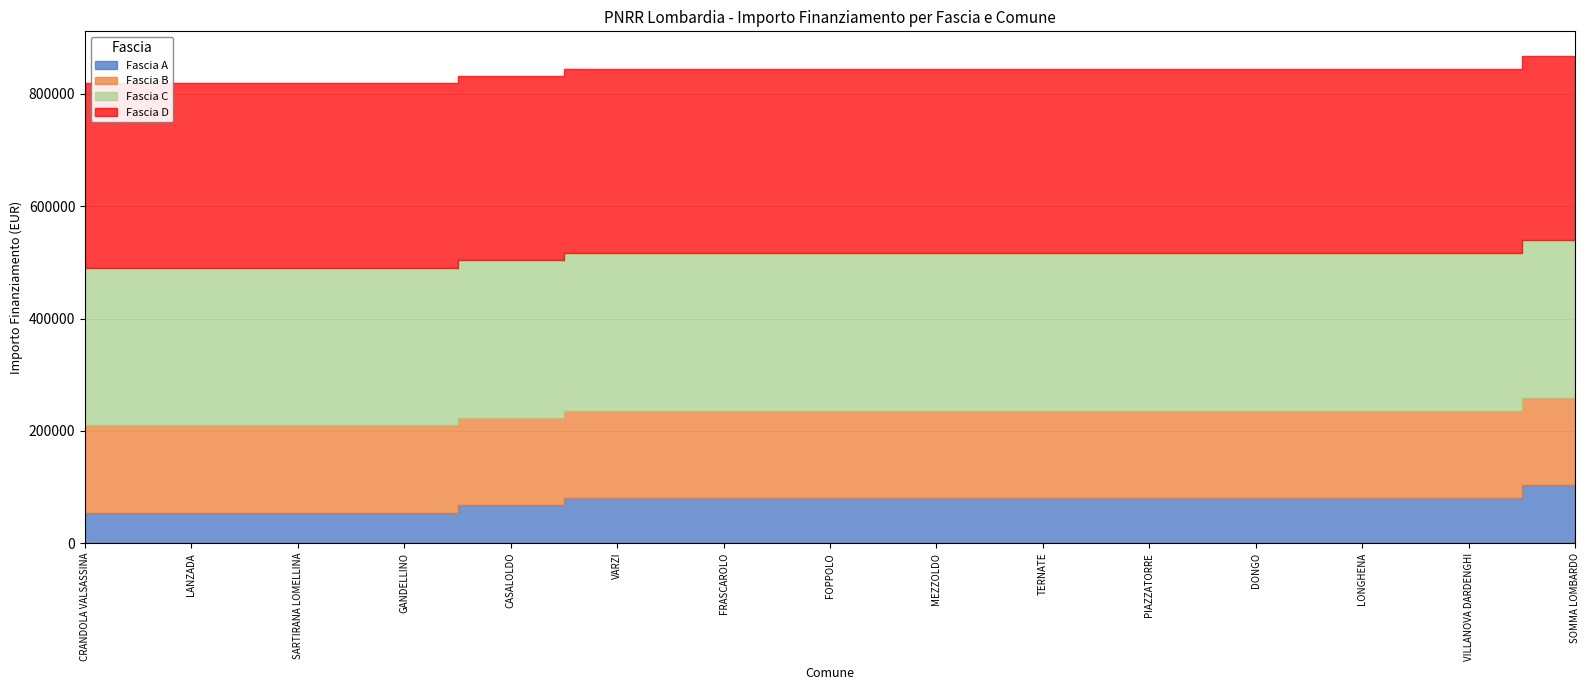

Reading left to right, what are all the values shown in this chart?

Fascia A: CRANDOLA VALSASSINA=54412	LANZADA=54412	SARTIRANA LOMELLINA=54412	GANDELLINO=54412	CASALOLDO=67167	VARZI=79922	FRASCAROLO=79922	FOPPOLO=79922	MEZZOLDO=79922	TERNATE=79922	PIAZZATORRE=79922	DONGO=79922	LONGHENA=79922	VILLANOVA DARDENGHI=79922	SOMMA LOMBARDO=103444
Fascia B: CRANDOLA VALSASSINA=155234	LANZADA=155234	SARTIRANA LOMELLINA=155234	GANDELLINO=155234	CASALOLDO=155234	VARZI=155234	FRASCAROLO=155234	FOPPOLO=155234	MEZZOLDO=155234	TERNATE=155234	PIAZZATORRE=155234	DONGO=155234	LONGHENA=155234	VILLANOVA DARDENGHI=155234	SOMMA LOMBARDO=155234
Fascia C: CRANDOLA VALSASSINA=280932	LANZADA=280932	SARTIRANA LOMELLINA=280932	GANDELLINO=280932	CASALOLDO=280932	VARZI=280932	FRASCAROLO=280932	FOPPOLO=280932	MEZZOLDO=280932	TERNATE=280932	PIAZZATORRE=280932	DONGO=280932	LONGHENA=280932	VILLANOVA DARDENGHI=280932	SOMMA LOMBARDO=280932
Fascia D: CRANDOLA VALSASSINA=328160	LANZADA=328160	SARTIRANA LOMELLINA=328160	GANDELLINO=328160	CASALOLDO=328160	VARZI=328160	FRASCAROLO=328160	FOPPOLO=328160	MEZZOLDO=328160	TERNATE=328160	PIAZZATORRE=328160	DONGO=328160	LONGHENA=328160	VILLANOVA DARDENGHI=328160	SOMMA LOMBARDO=328160